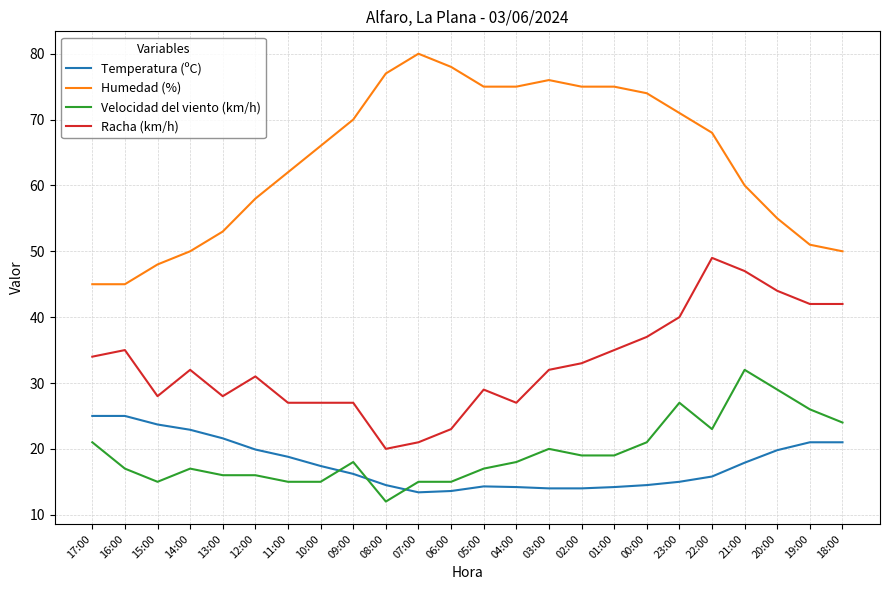

At which label does Humedad (%) reach its peak?

07:00